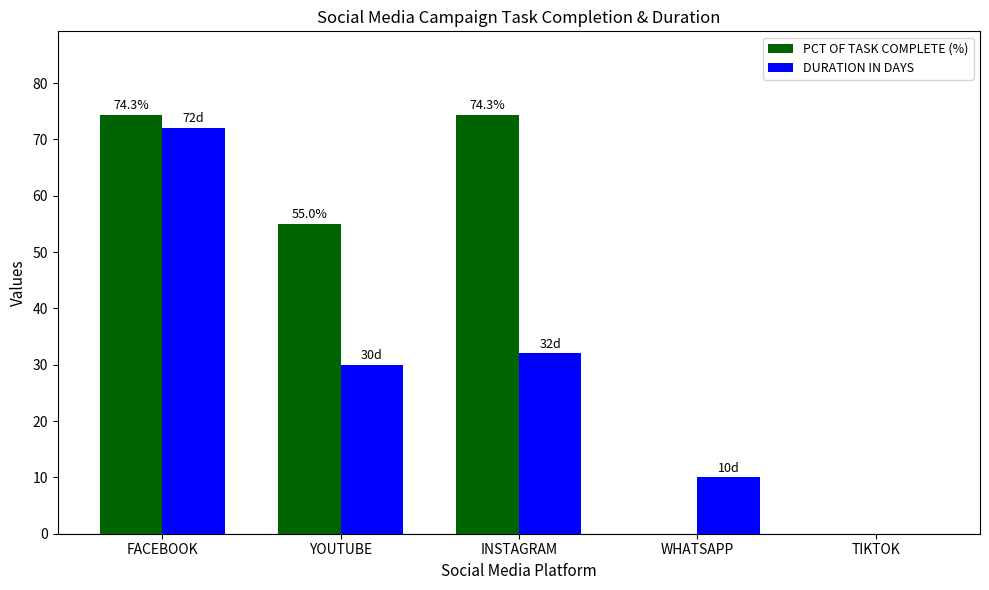

What is the maximum value shown in the chart?

74.3